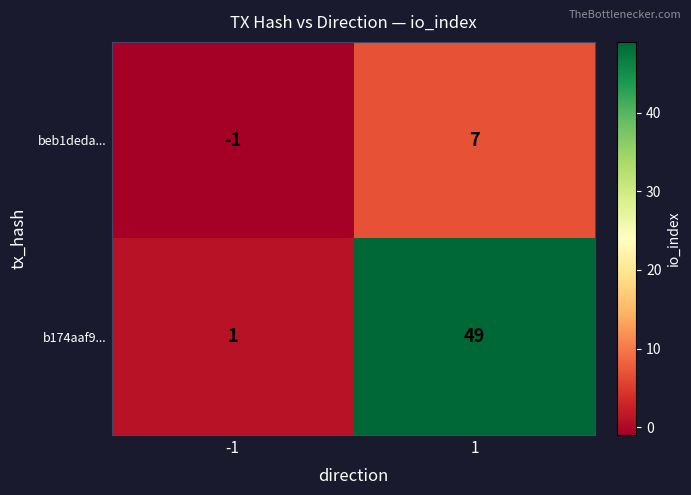

At which category does the chart reach its peak across all series?

1